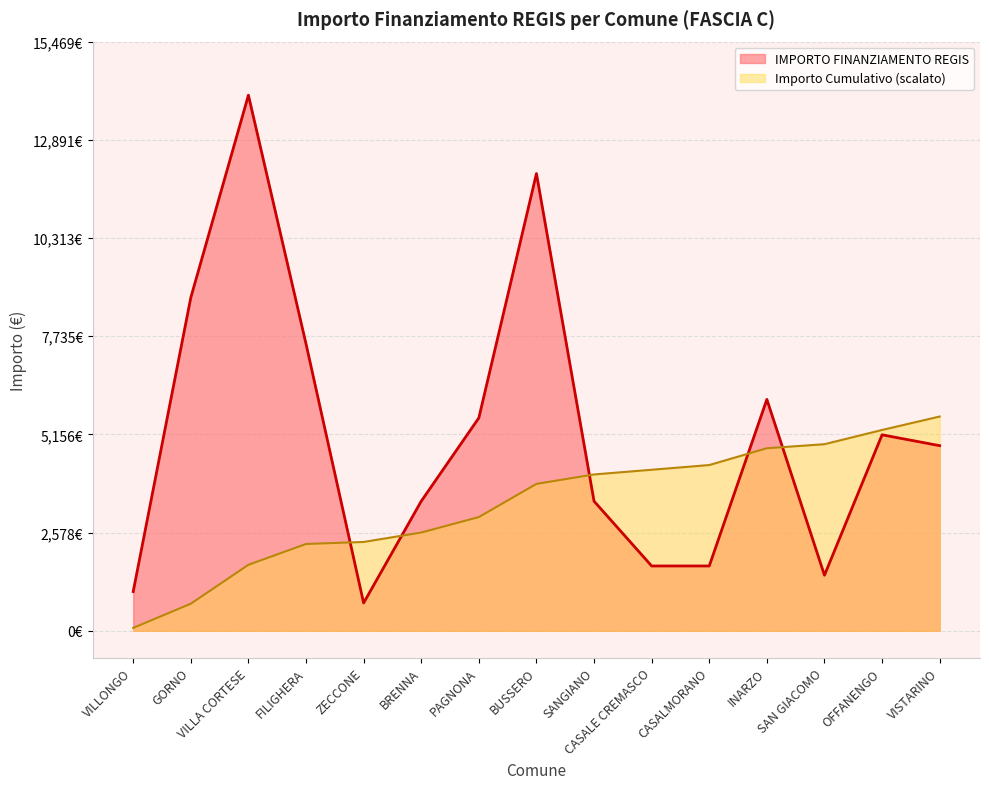

Does the chart display data point markers on the line(s)?

No